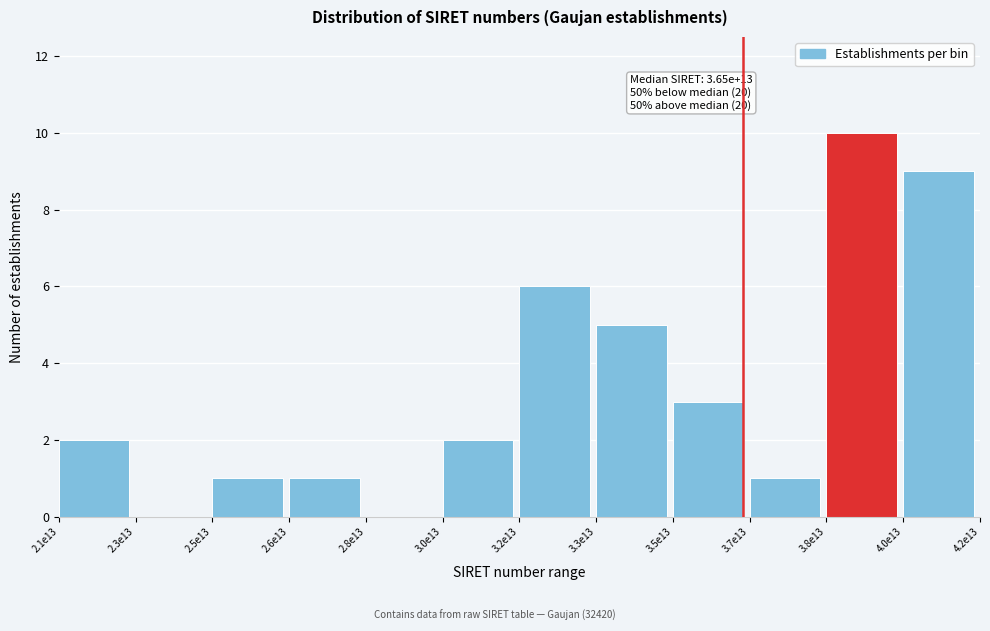

Reading left to right, what are all the values shown in this chart?

2.1e13=2	2.3e13=0	2.5e13=1	2.6e13=1	2.8e13=0	3.0e13=2	3.2e13=6	3.3e13=5	3.5e13=3	3.7e13=1	3.8e13=10	4.0e13=9